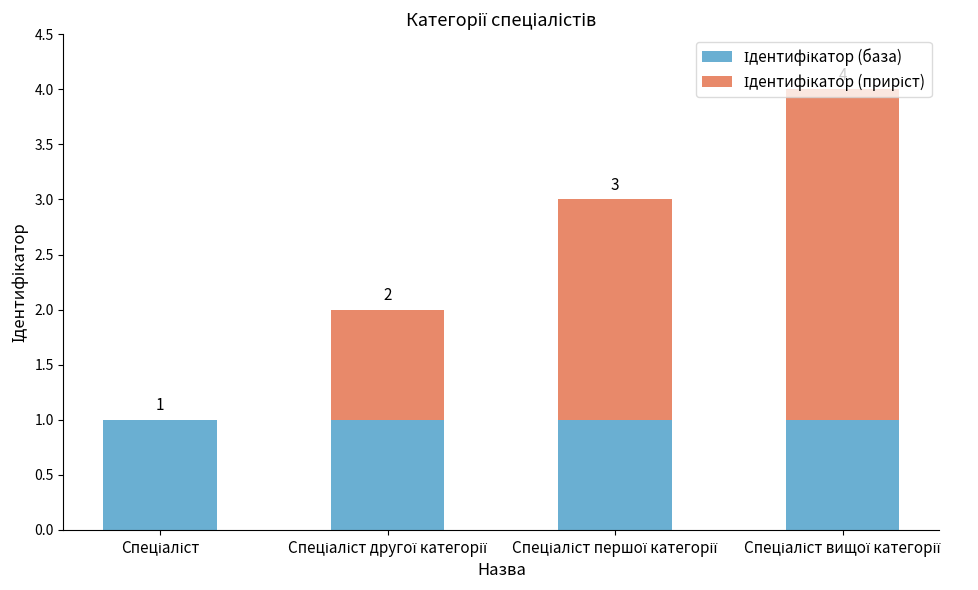

How many data points does each series have?

4